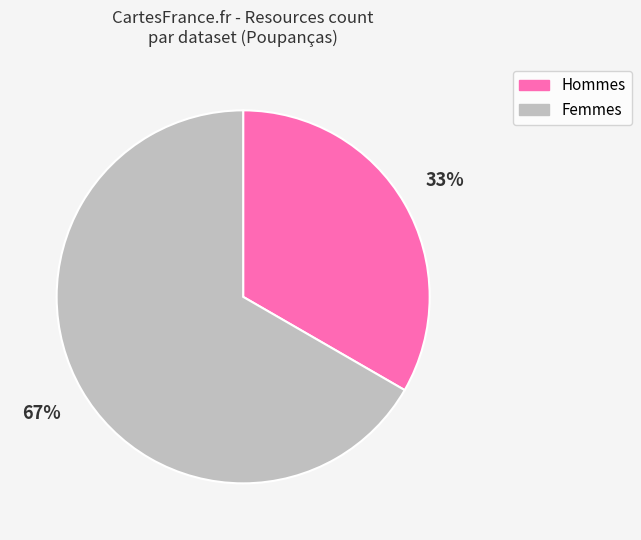

To the nearest percent, what is the average slice percentage?

50%